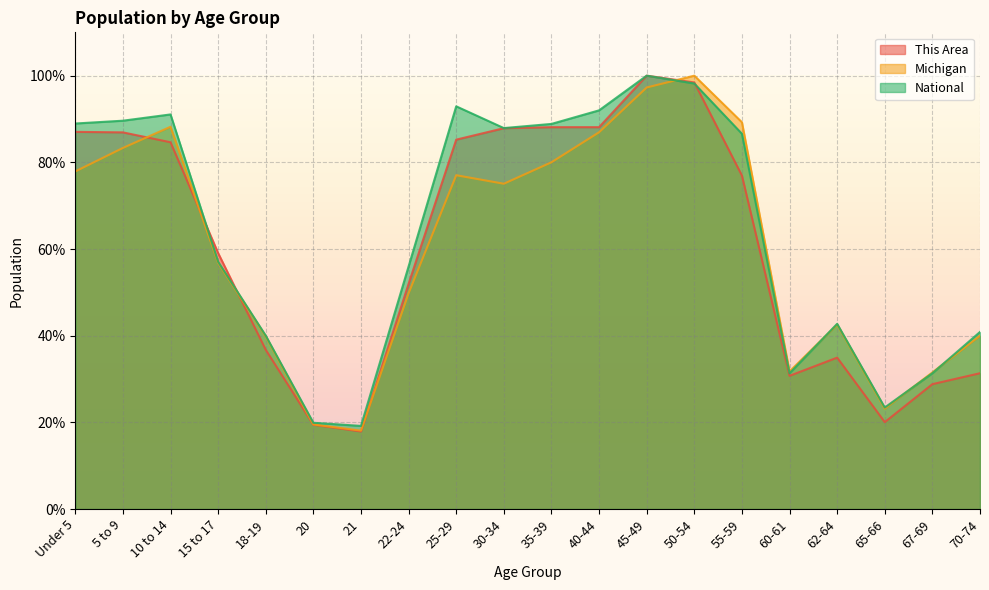

At which label is Michigan closest to 59?

15 to 17